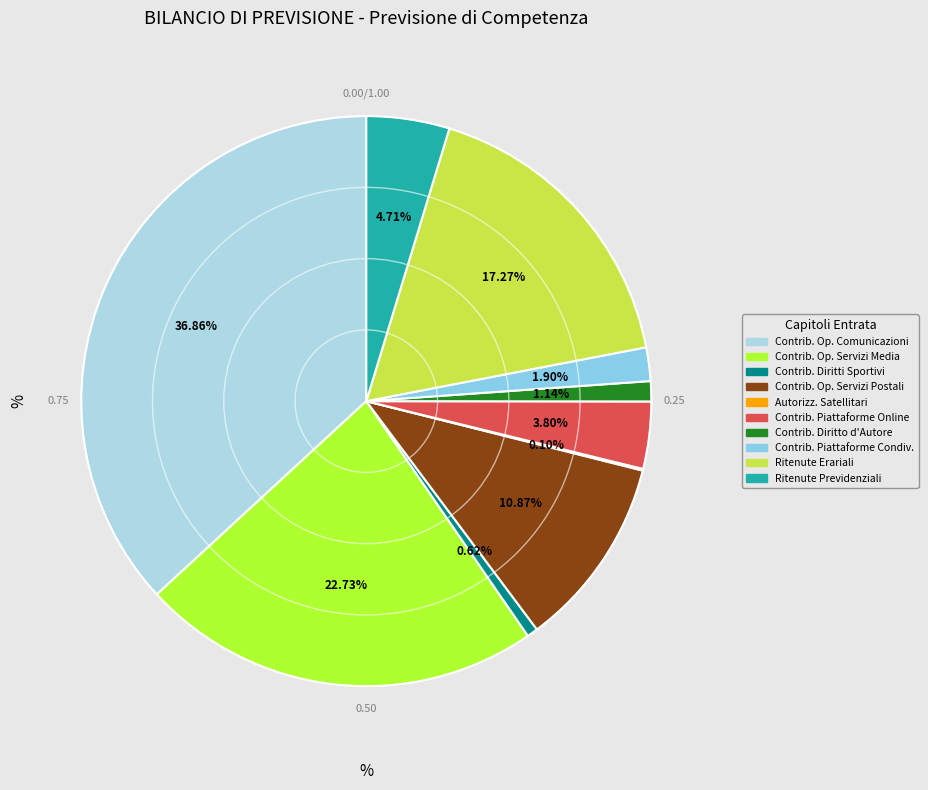

Which category has the smallest portion of the pie?

AUTORIZZAZIONI SERVIZI SATELLITARI E ALTRI